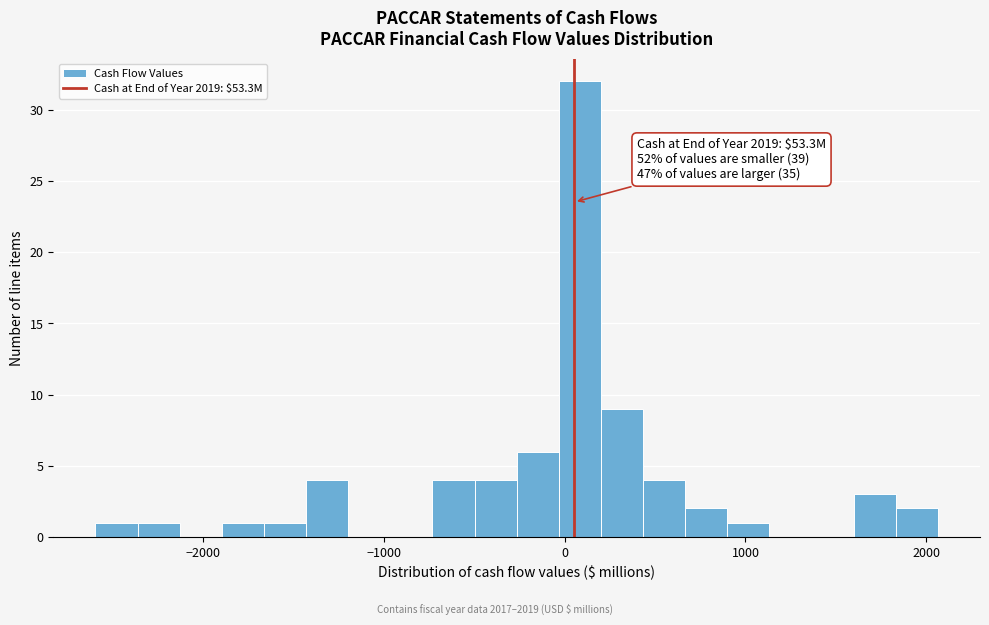

Read against the x-axis, roughly where is the centre of the tallest bar?

100